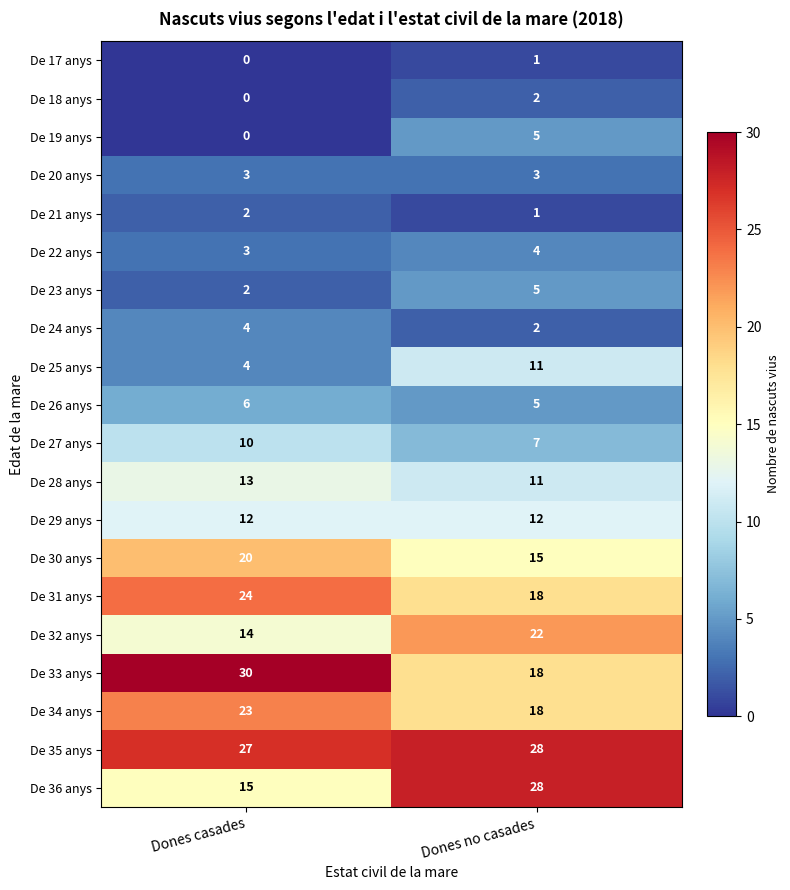

Which category has the lowest value in the De 35 anys series?

Dones casades